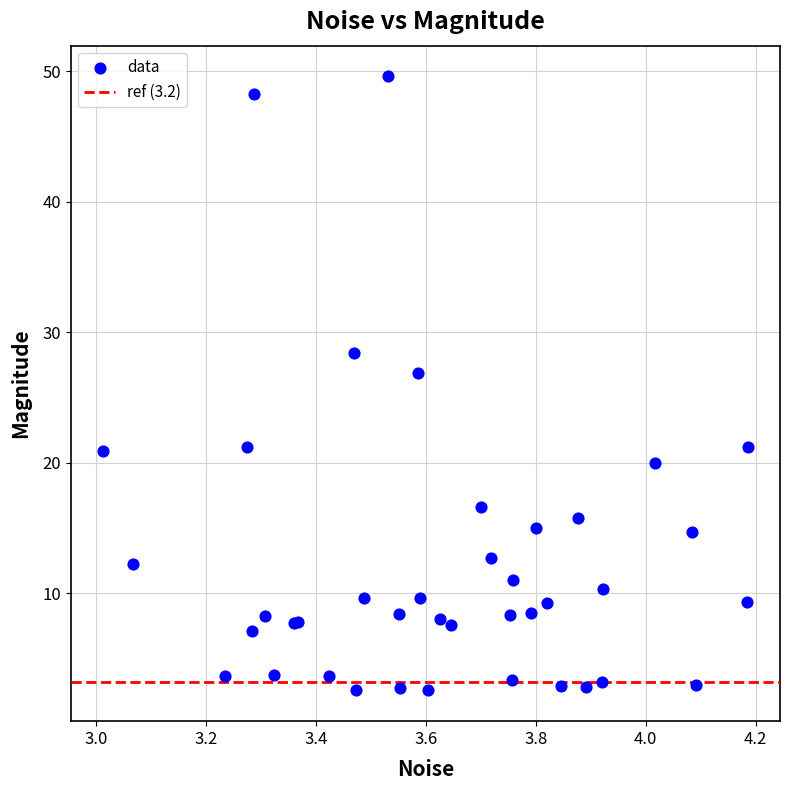

What Y value in the scatter plot is closest to 26?

26.8